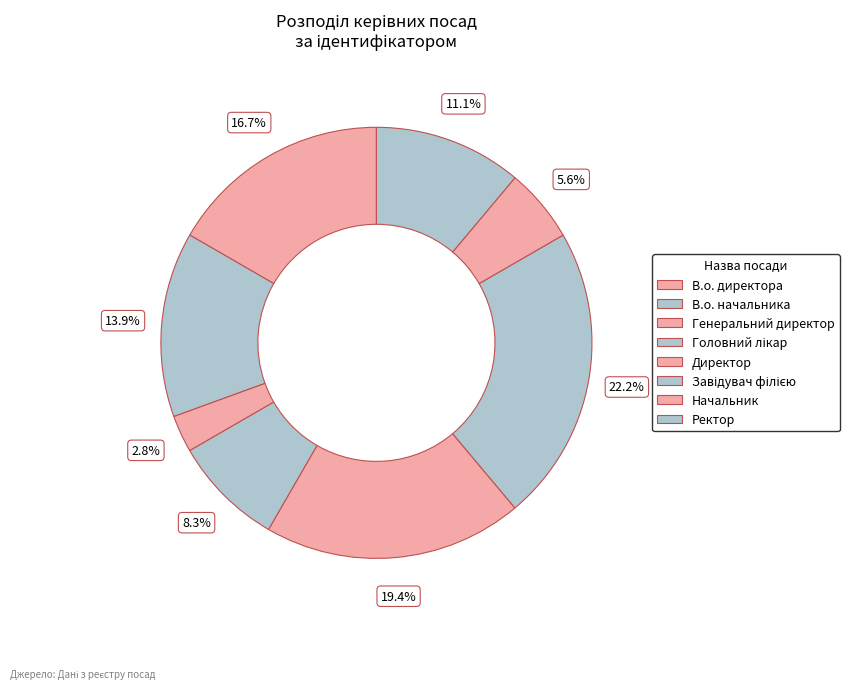

Does Генеральний директор represent more than half of the total?

No